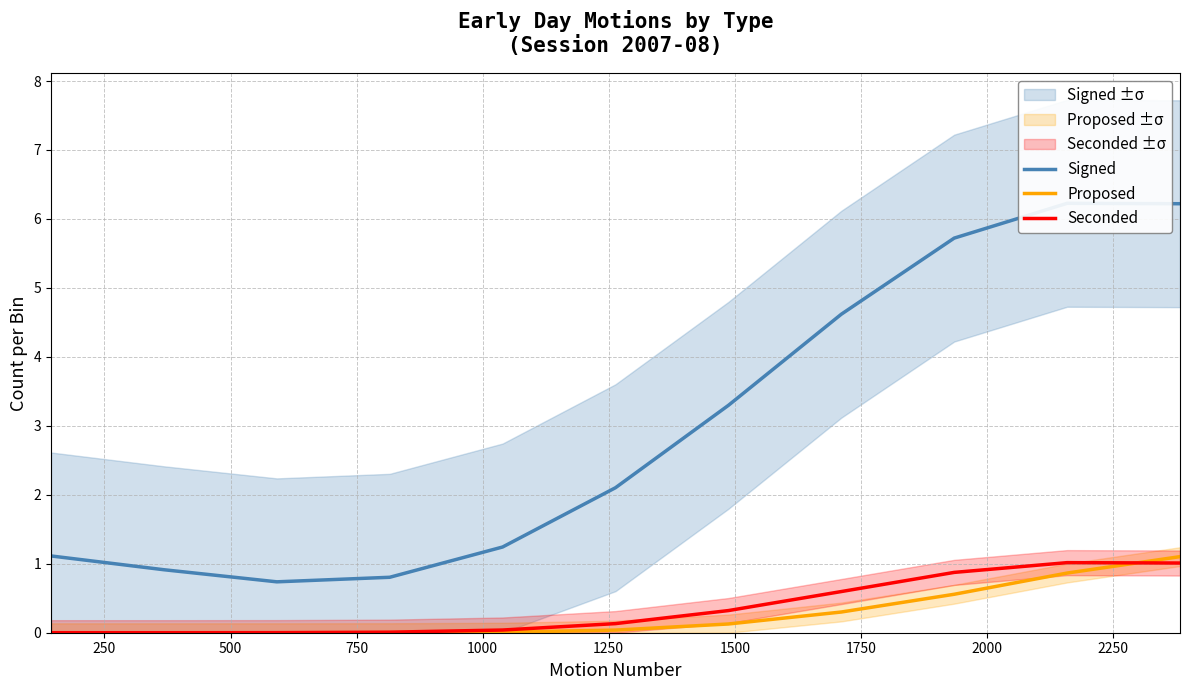

Reading left to right, list all the values displayed in this chart.

Signed: 1.1	0.9	0.7	0.8	1.2	2.1	3.3	4.6	5.7	6.2	6.2
Proposed: 0.0	0.0	0.0	0.0	0.0	0.0	0.1	0.3	0.6	0.9	1.1
Seconded: 0.0	0.0	0.0	0.0	0.0	0.1	0.3	0.6	0.9	1.0	1.0